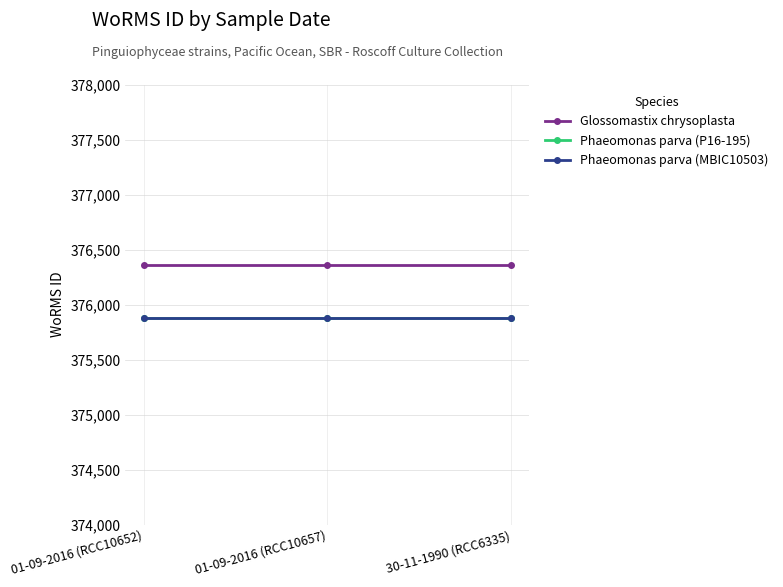

Rank the categories by Glossomastix chrysoplasta value from highest to lowest.

01-09-2016 (RCC10652), 01-09-2016 (RCC10657), 30-11-1990 (RCC6335)